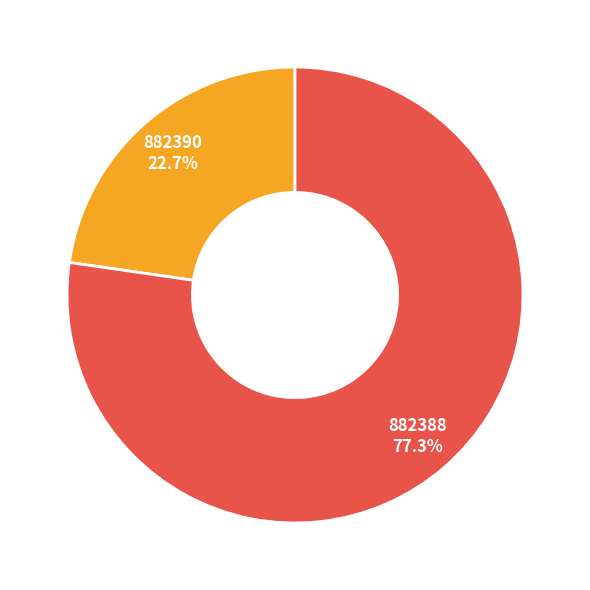

How many slices are in this pie chart?

2